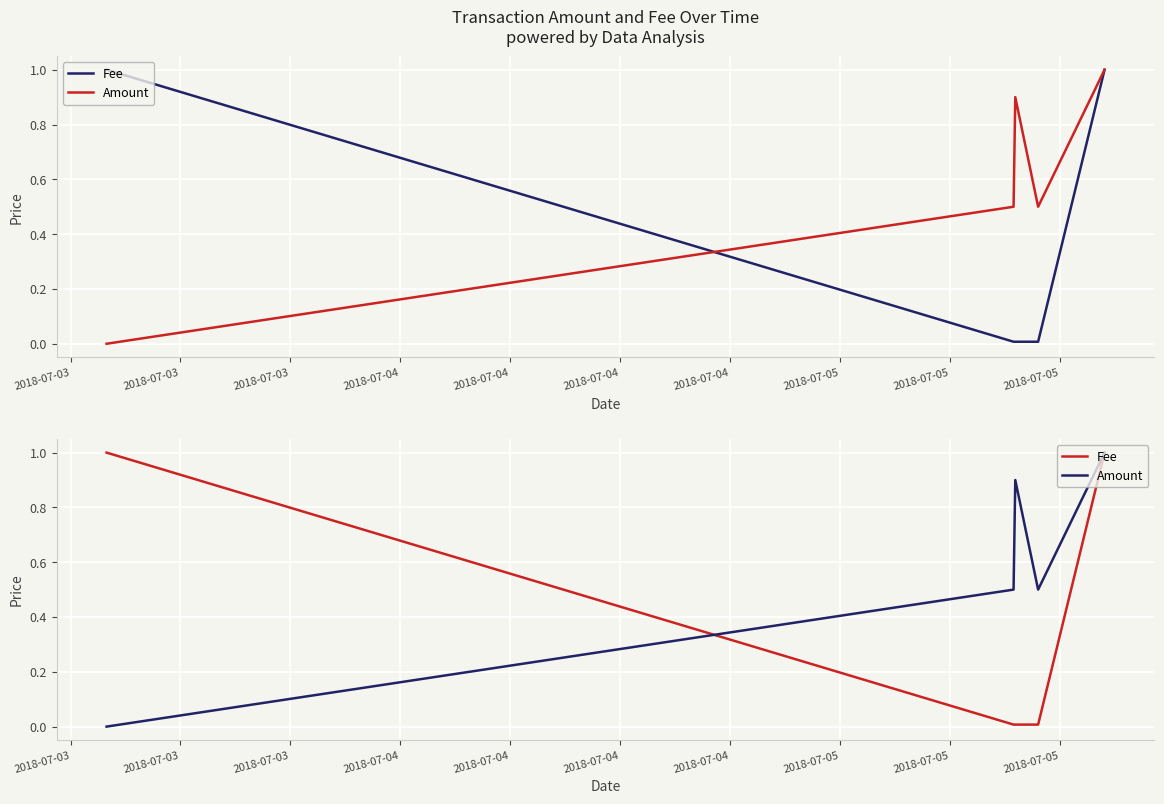

Is it true that Fee equals 0.5 at 2018-07-03?

False